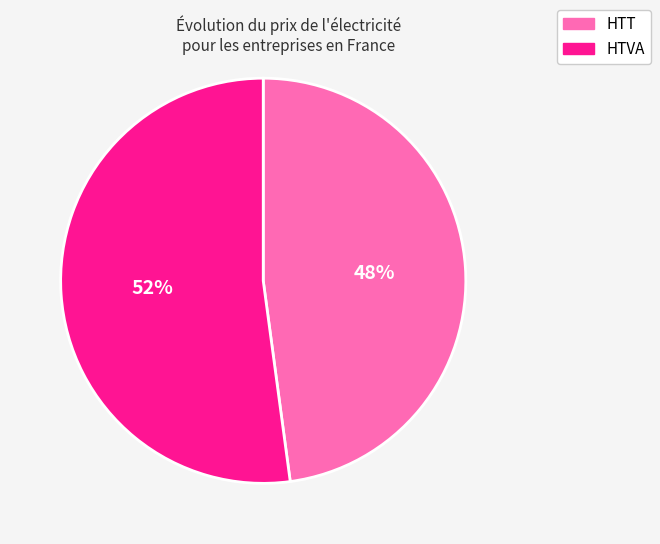

Combined, do HTT and HTVA account for over 50%?

Yes